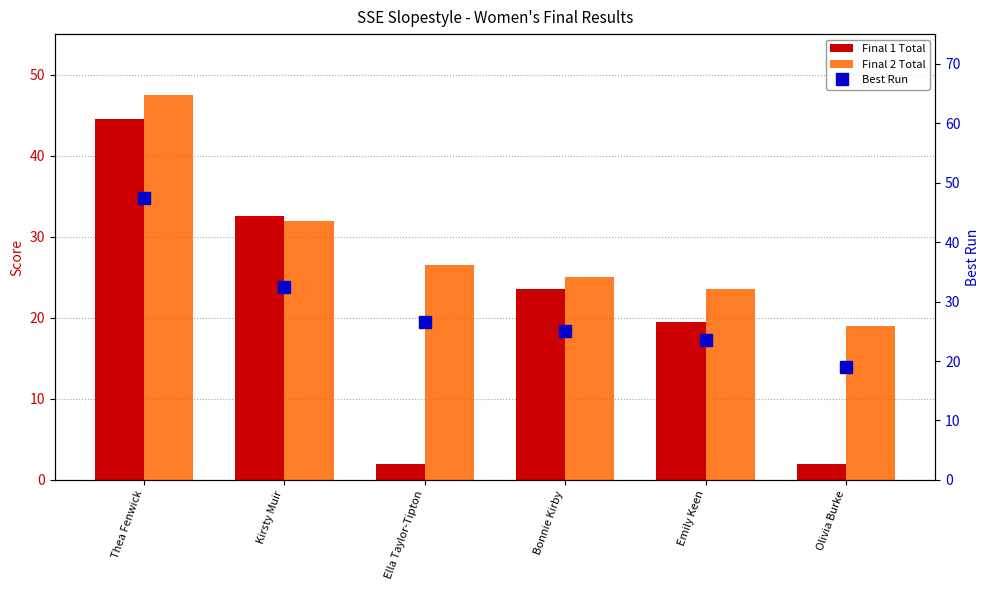

Which series has the largest total across all categories?

Best Run